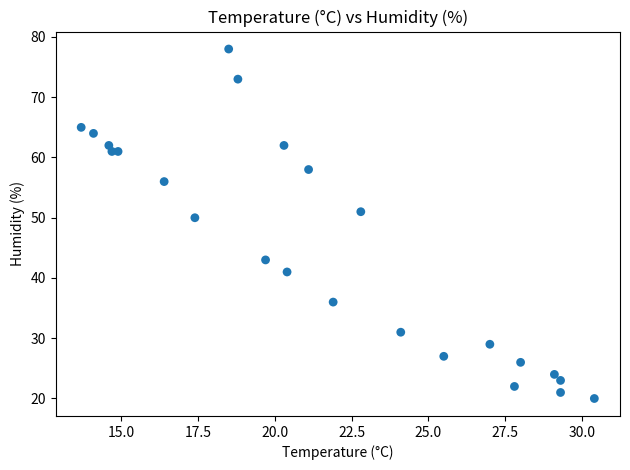

What Y value in the scatter plot is closest to 49?

50